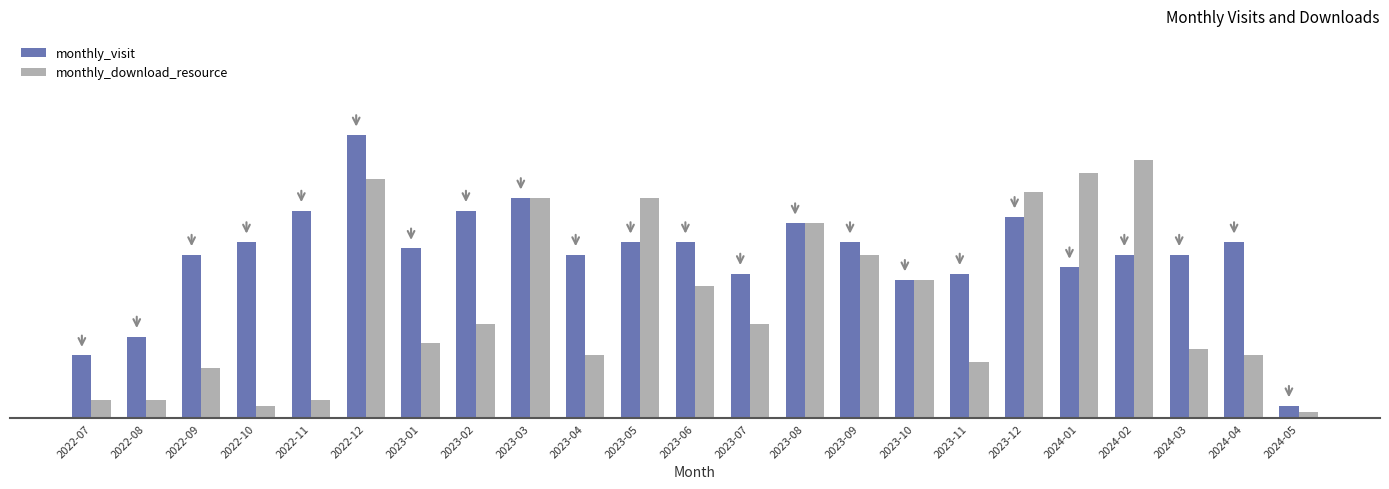

Reading left to right, transcribe all the data shown in this chart.

monthly_visit: 2022-07=10	2022-08=13	2022-09=26	2022-10=28	2022-11=33	2022-12=45	2023-01=27	2023-02=33	2023-03=35	2023-04=26	2023-05=28	2023-06=28	2023-07=23	2023-08=31	2023-09=28	2023-10=22	2023-11=23	2023-12=32	2024-01=24	2024-02=26	2024-03=26	2024-04=28	2024-05=2
monthly_download_resource: 2022-07=3	2022-08=3	2022-09=8	2022-10=2	2022-11=3	2022-12=38	2023-01=12	2023-02=15	2023-03=35	2023-04=10	2023-05=35	2023-06=21	2023-07=15	2023-08=31	2023-09=26	2023-10=22	2023-11=9	2023-12=36	2024-01=39	2024-02=41	2024-03=11	2024-04=10	2024-05=1